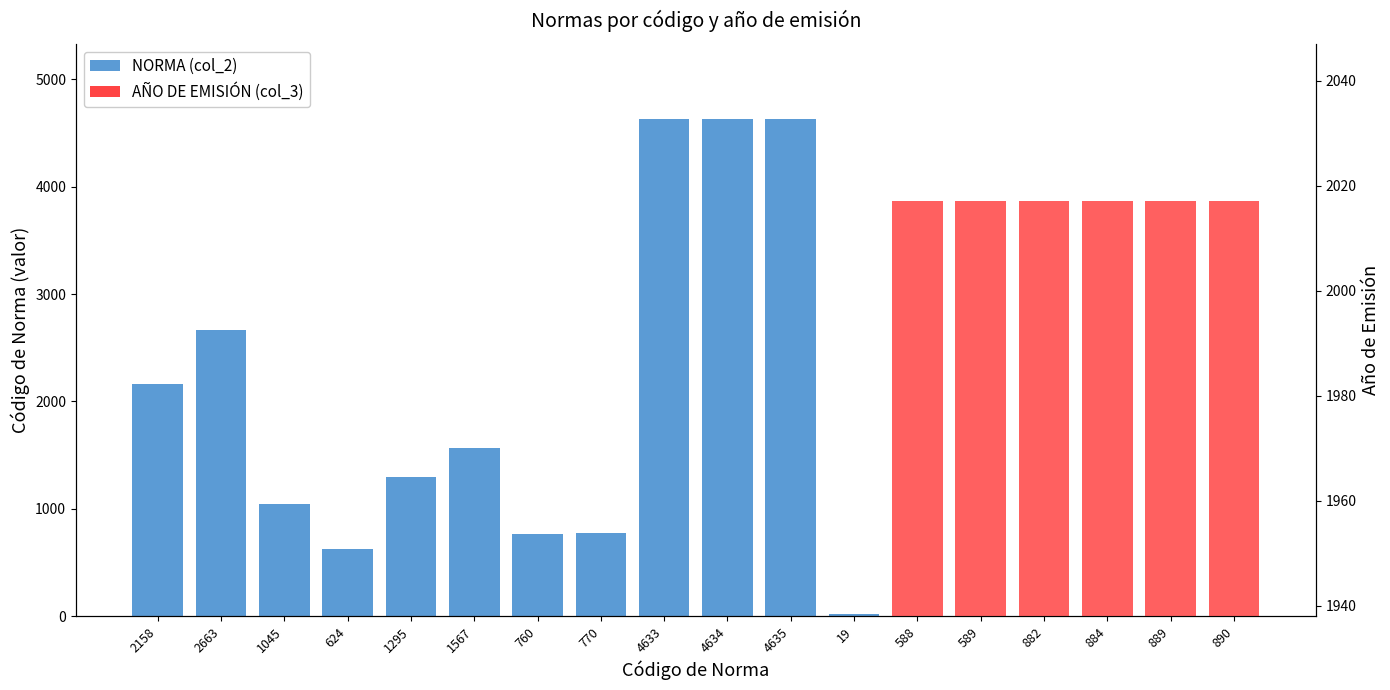

List the series in order of their peak value, highest first.

NORMA (col_2), AÑO DE EMISIÓN (col_3)